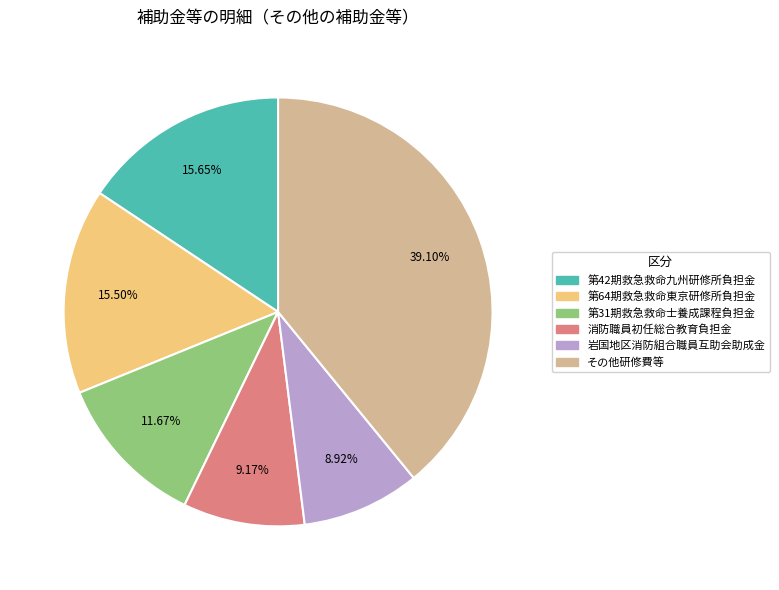

Is there any slice that represents more than half of the pie?

No